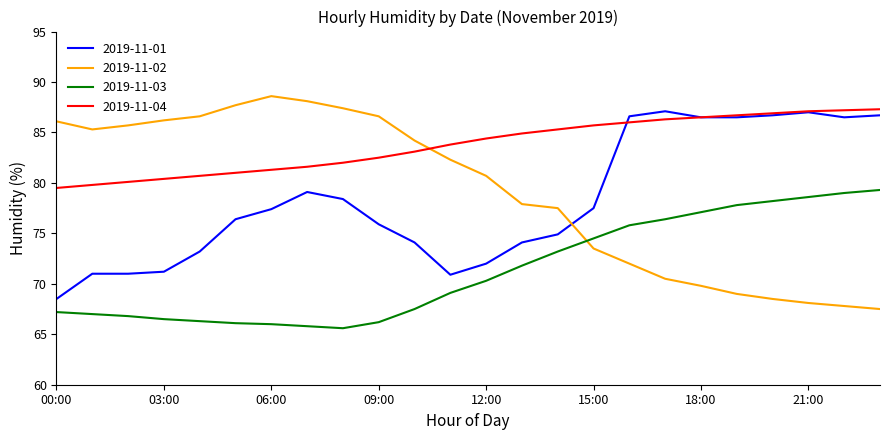

Which series has the largest range (max minus min)?

2019-11-02